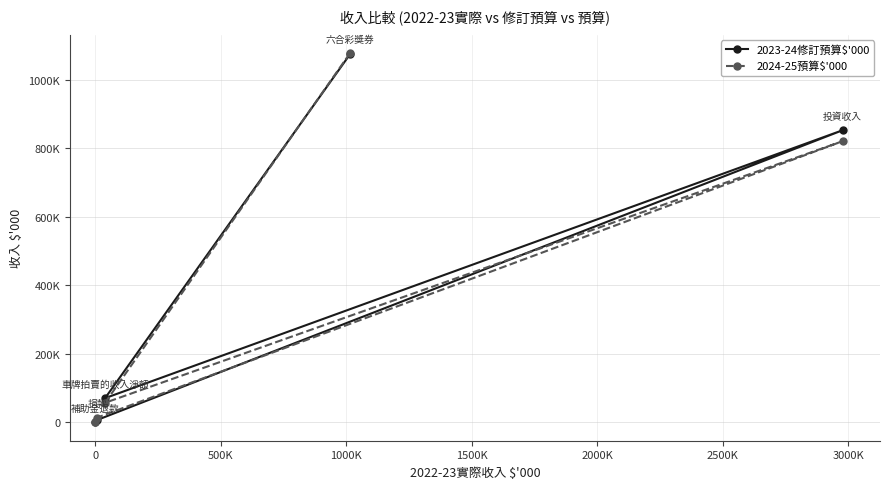

What is the average value of the 2024-25預算$'000 series?

393925